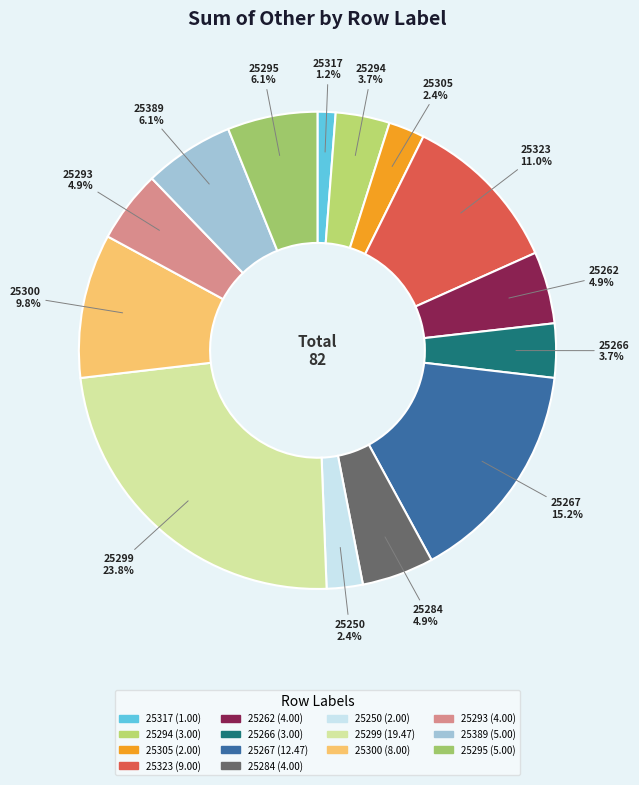

What portion of the pie excludes 25267?

84.8%